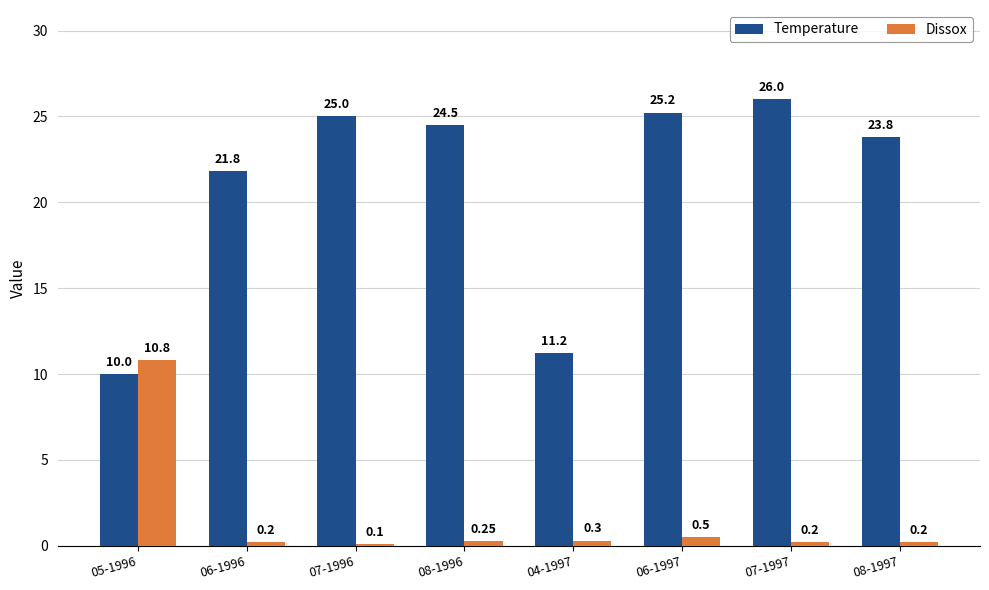

What is the average value of the Temperature series?

20.9